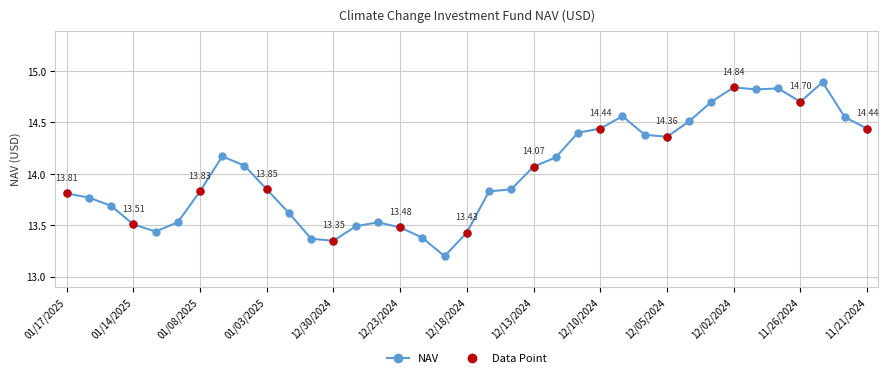

What is the sum of all values?

518.9